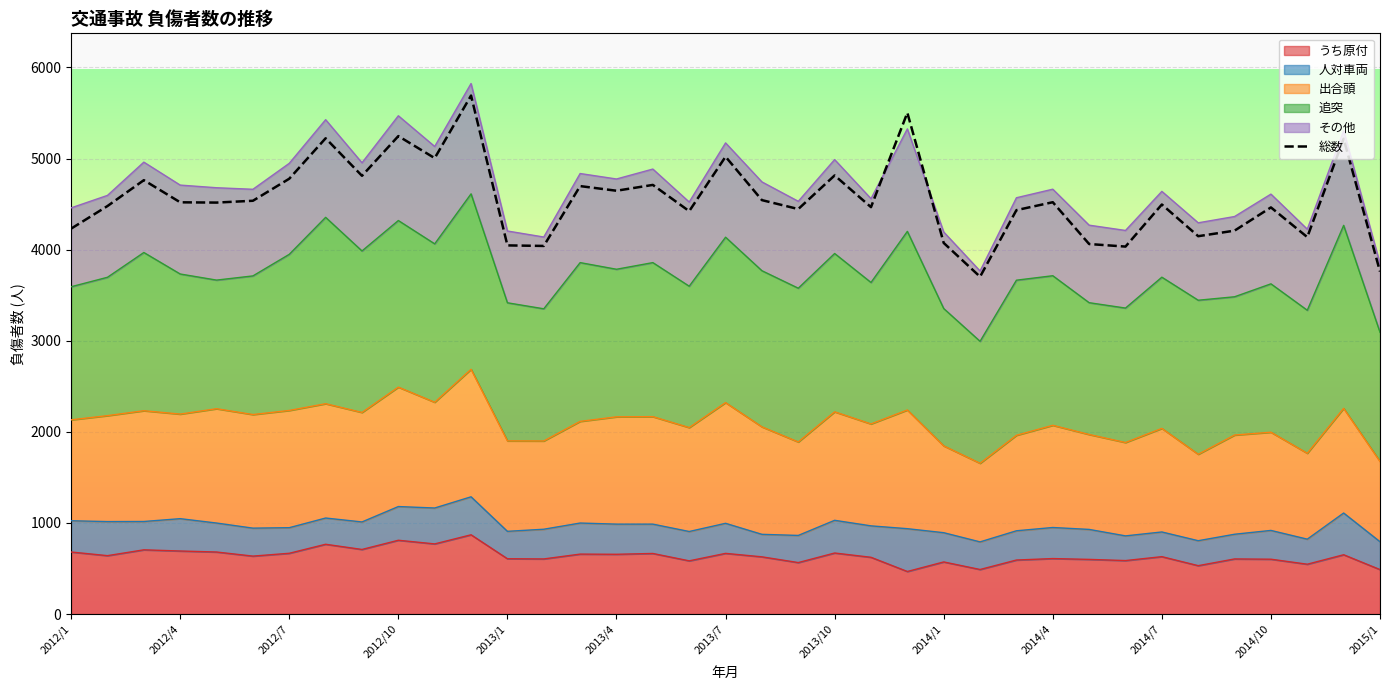

Rank the categories by value from highest to lowest.

2014/10, 23, 2014/4, 2013/10, 35, 18, 2014/7, 21, 2014/1, 2013/7, 2012/7, 16, 14, 15, 19, 2013/4, 27, 2012/10, 2013/1, 30, 2012/4, 22, 33, 20, 26, 17, 2012/1, 32, 31, 34, 24, 28, 2015/1, 13, 29, 36, 25